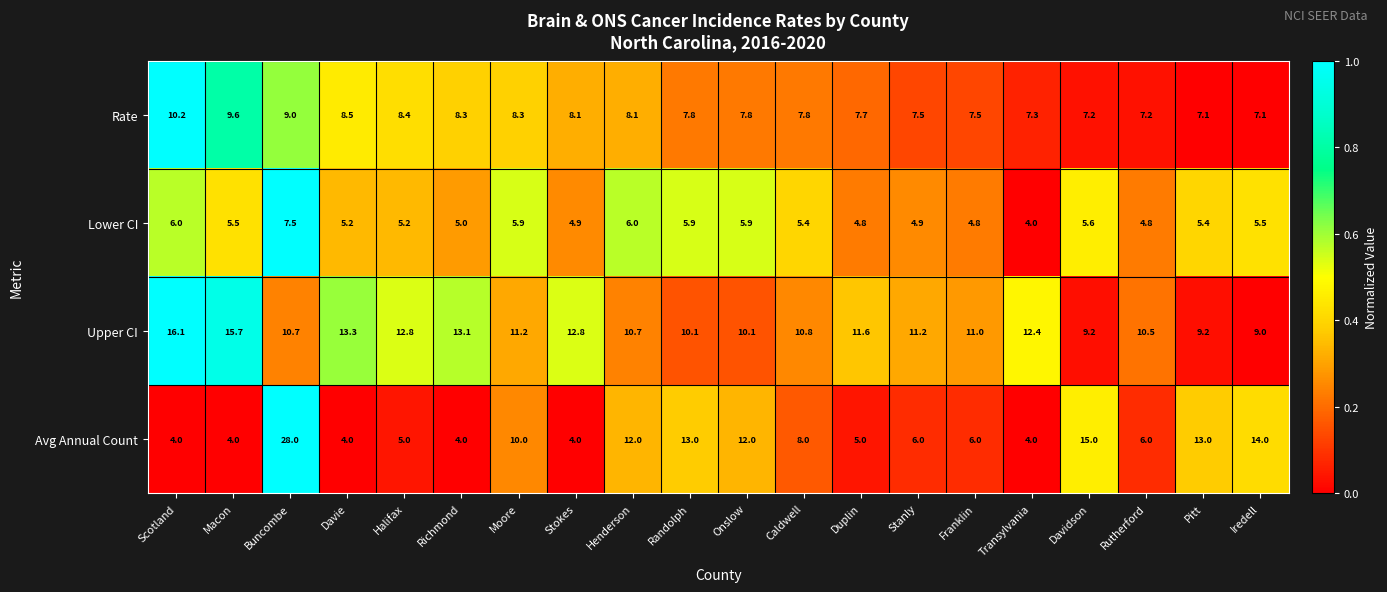

What is the difference between the Avg Annual Count values at Moore and Rutherford?

4.0